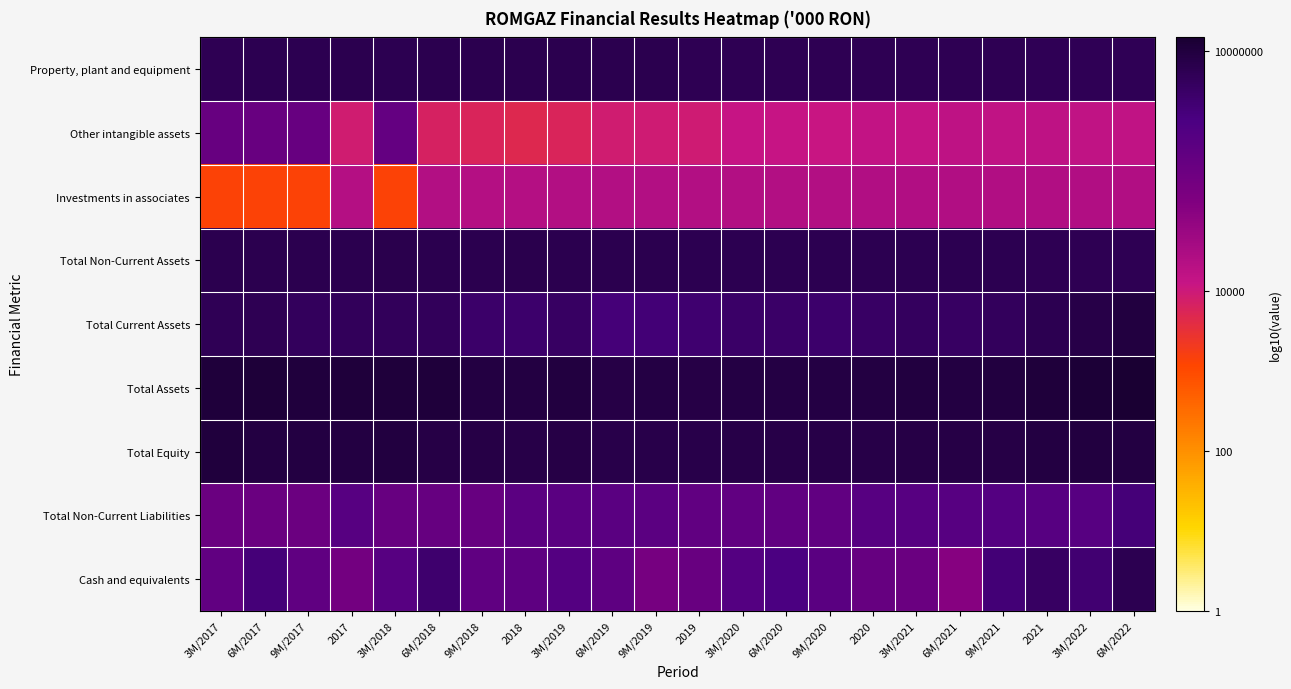

Which series has the largest total across all categories?

Total Assets